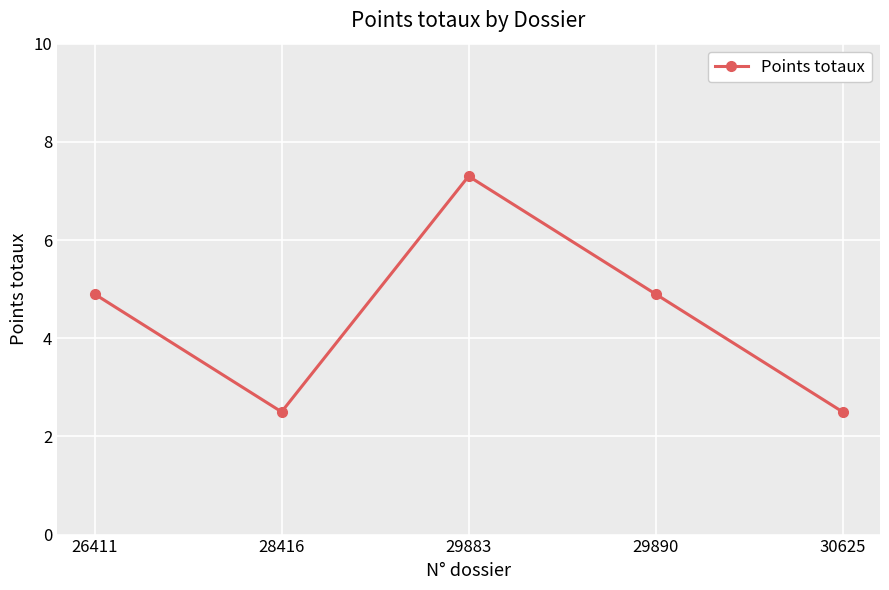

Reading left to right, what are all the values shown in this chart?

26411=4.9	28416=2.5	29883=7.3	29890=4.9	30625=2.5